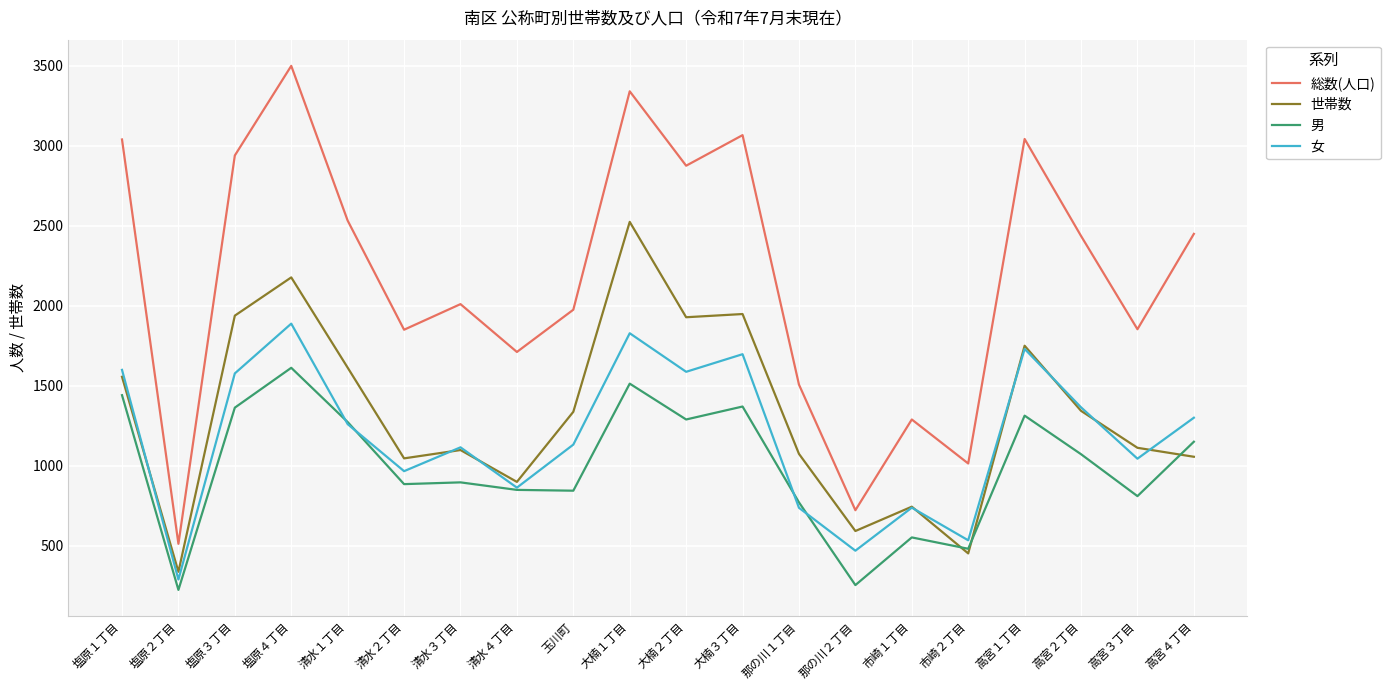

What position from the right is 高宮１丁目?

4